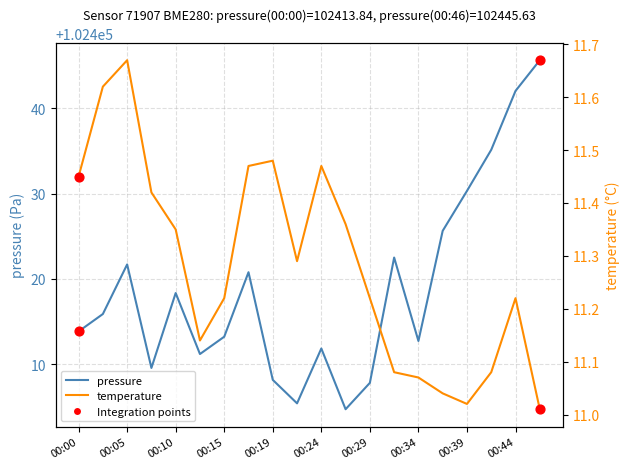

At how many categories does at least one series exceed 43029?

20